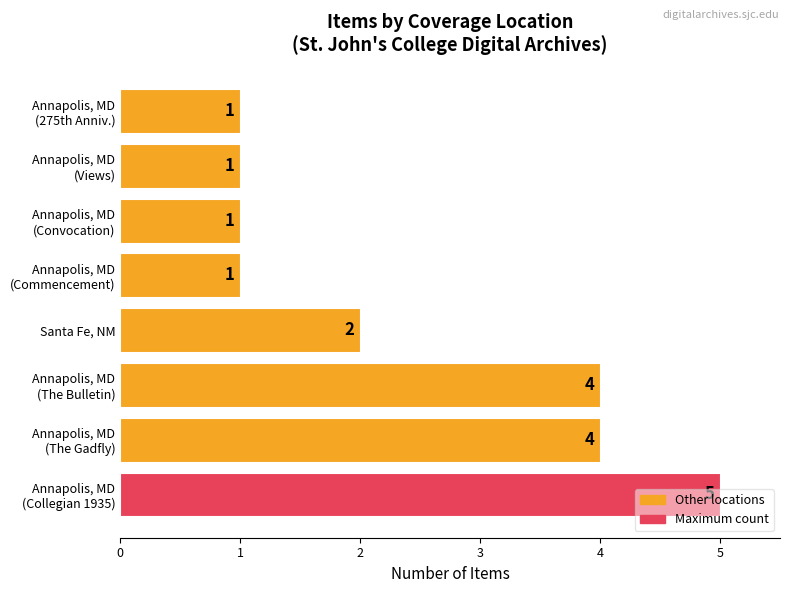

What is the difference between the maximum and minimum values?

4